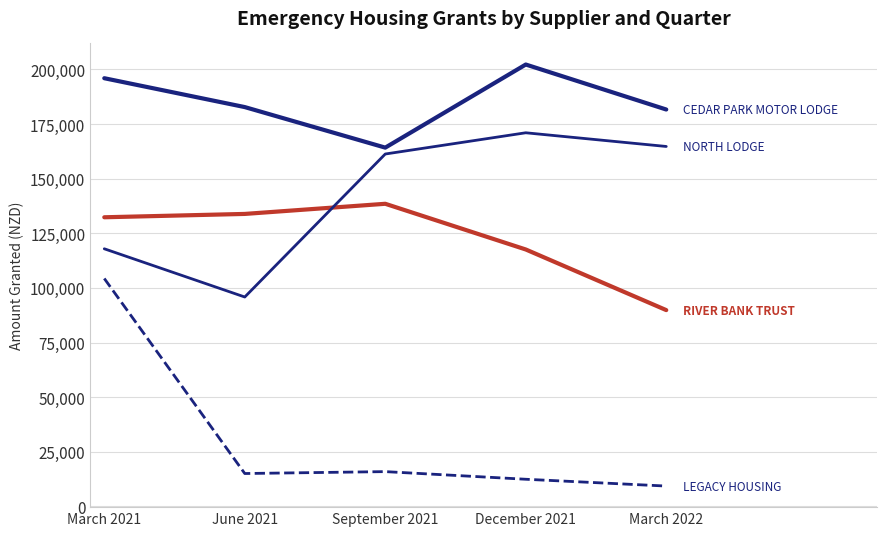

Does the chart have visible grid lines?

Yes